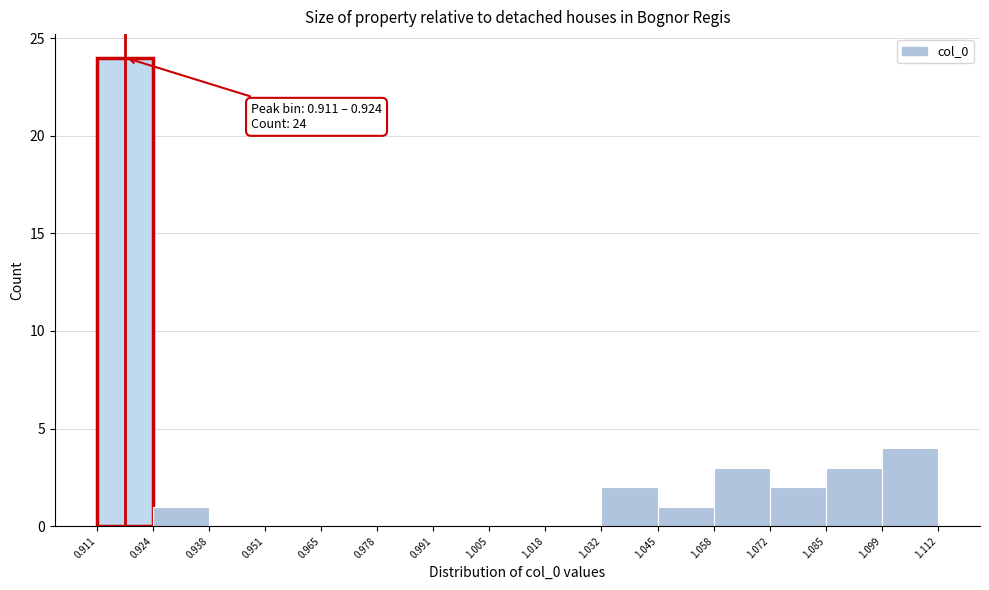

Over which range of the x-axis is the bar tallest?

0.911 to 0.924